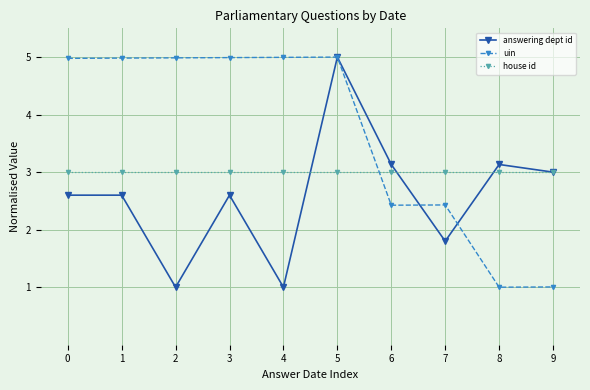

Is it true that uin equals 2.4 at 3?

False